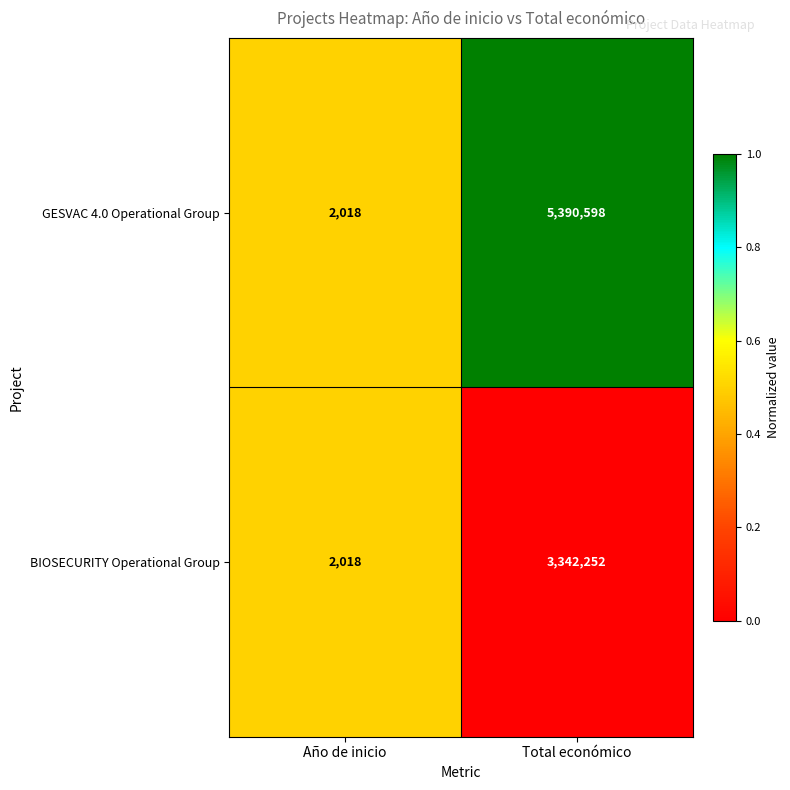

Which series has the largest range (max minus min)?

GESVAC 4.0 Operational Group